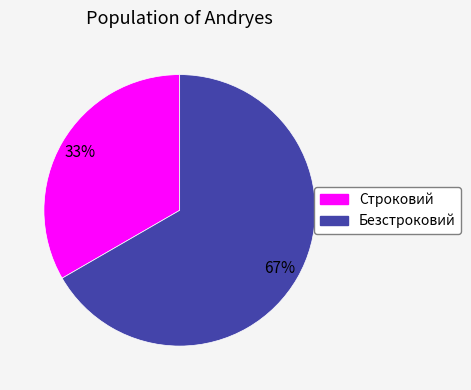

Combined, do Строковий and Безстроковий account for over 50%?

Yes